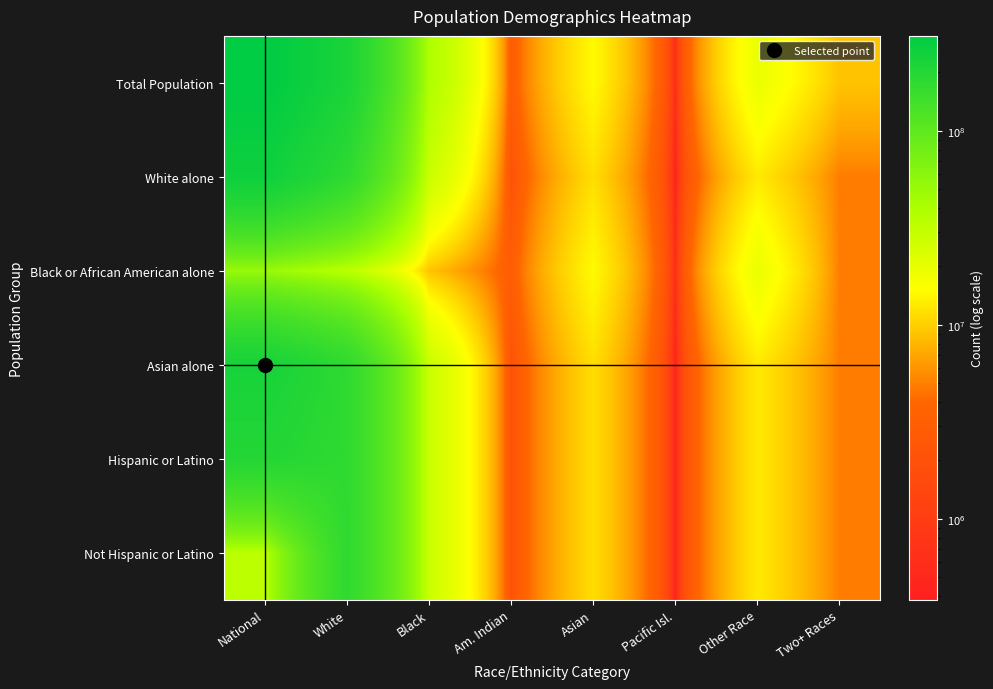

What is the total value across all series at Asian?

75038968